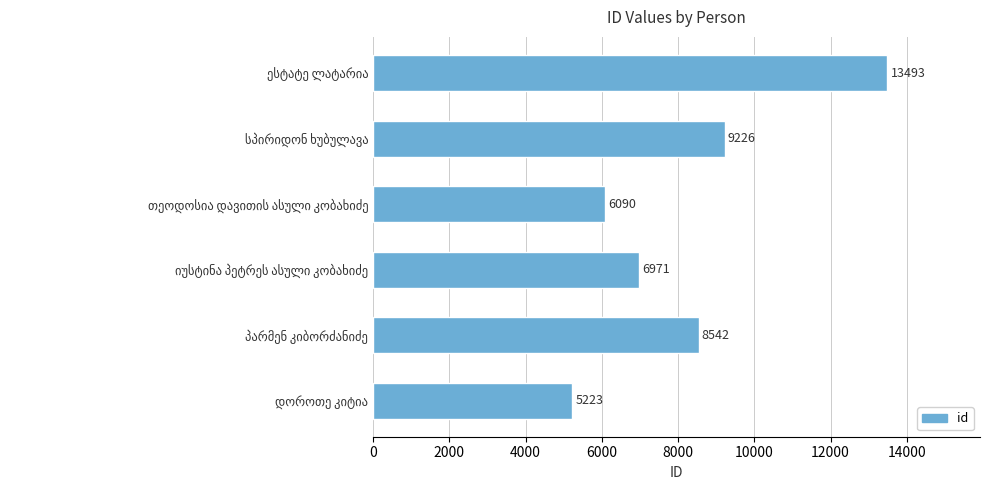

What is the sum of all values?

49545